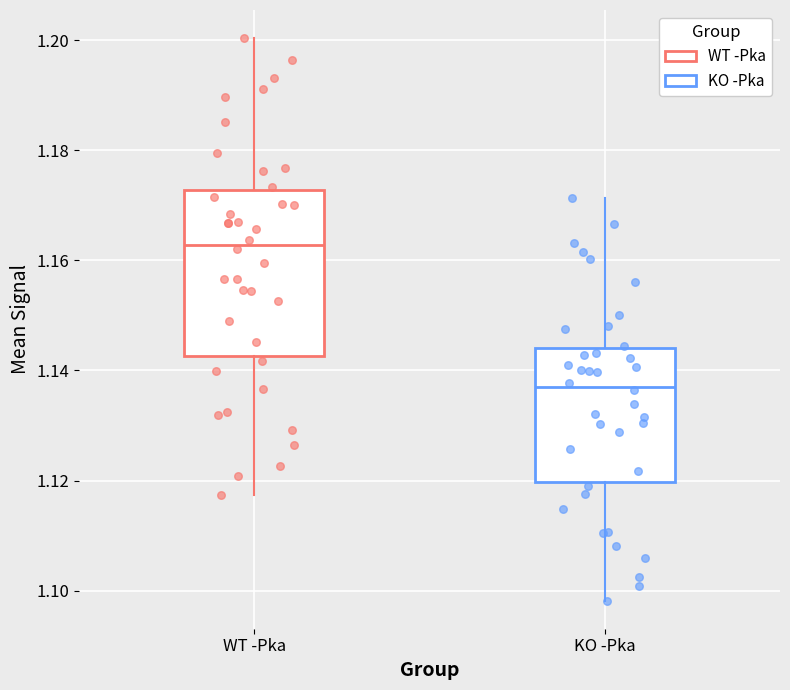

Reading left to right, read every box against the y-axis: the position of its median line, the range the box covers, and the ends of its whiskers. The values are not printed on the chart, so give them approximately, as read against the axis.

WT -Pka: median 1.162, box 1.142 to 1.172, whiskers 1.118 to 1.200
KO -Pka: median 1.138, box 1.120 to 1.144, whiskers 1.098 to 1.172